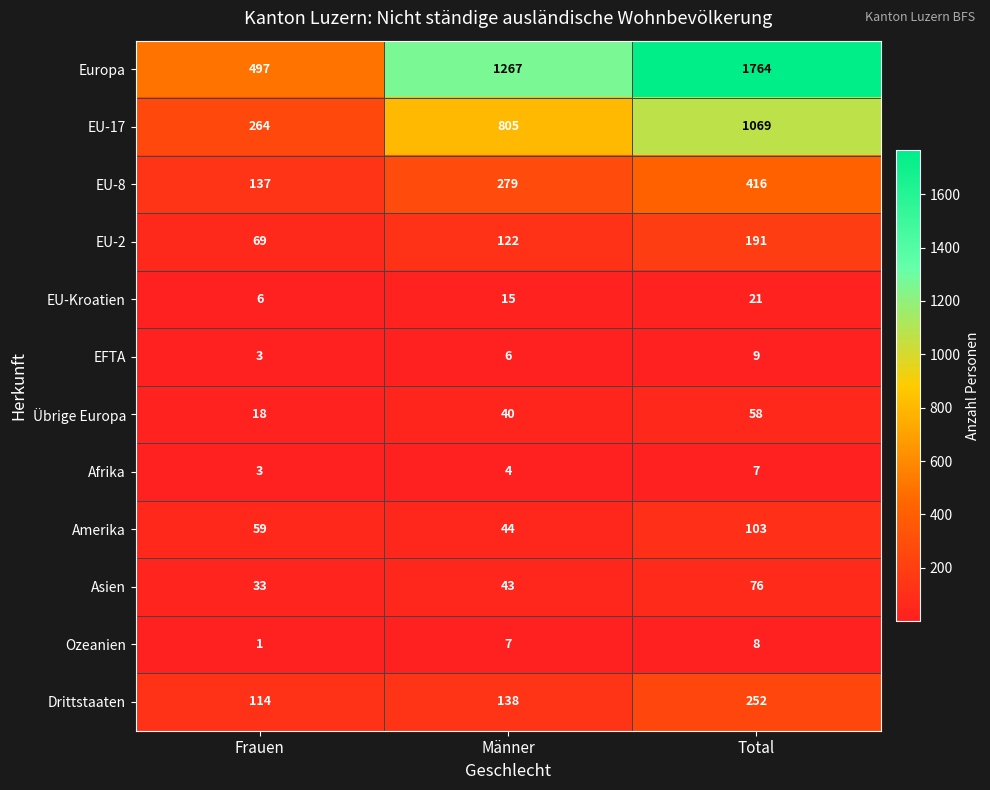

List the series in order of their peak value, highest first.

Europa, EU-17, EU-8, Drittstaaten, EU-2, Amerika, Asien, Übrige Europa, EU-Kroatien, EFTA, Ozeanien, Afrika